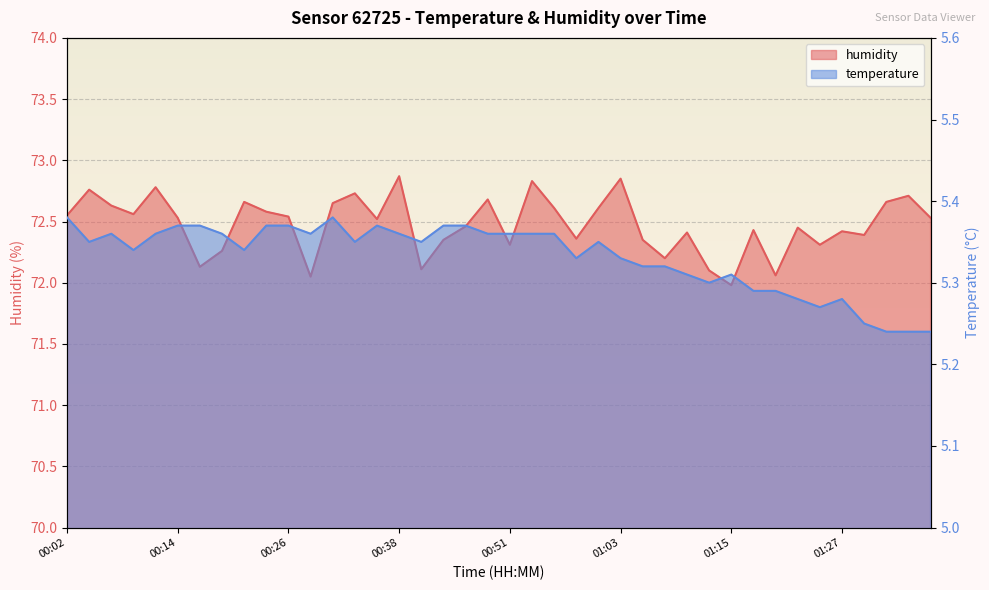

Is the value of humidity at 01:10 greater than the value of temperature at 00:07?

Yes